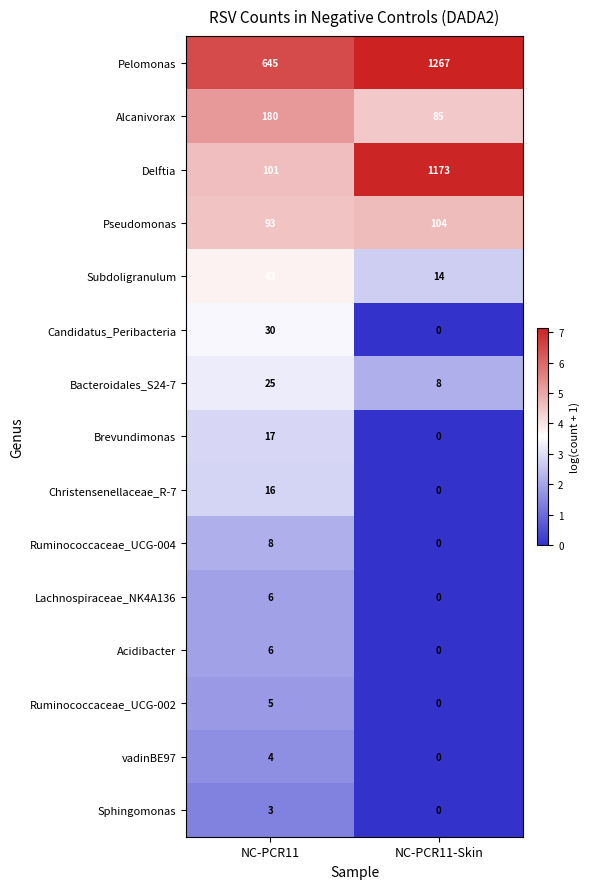

What is the sum of all Christensenellaceae_R-7 values?

16